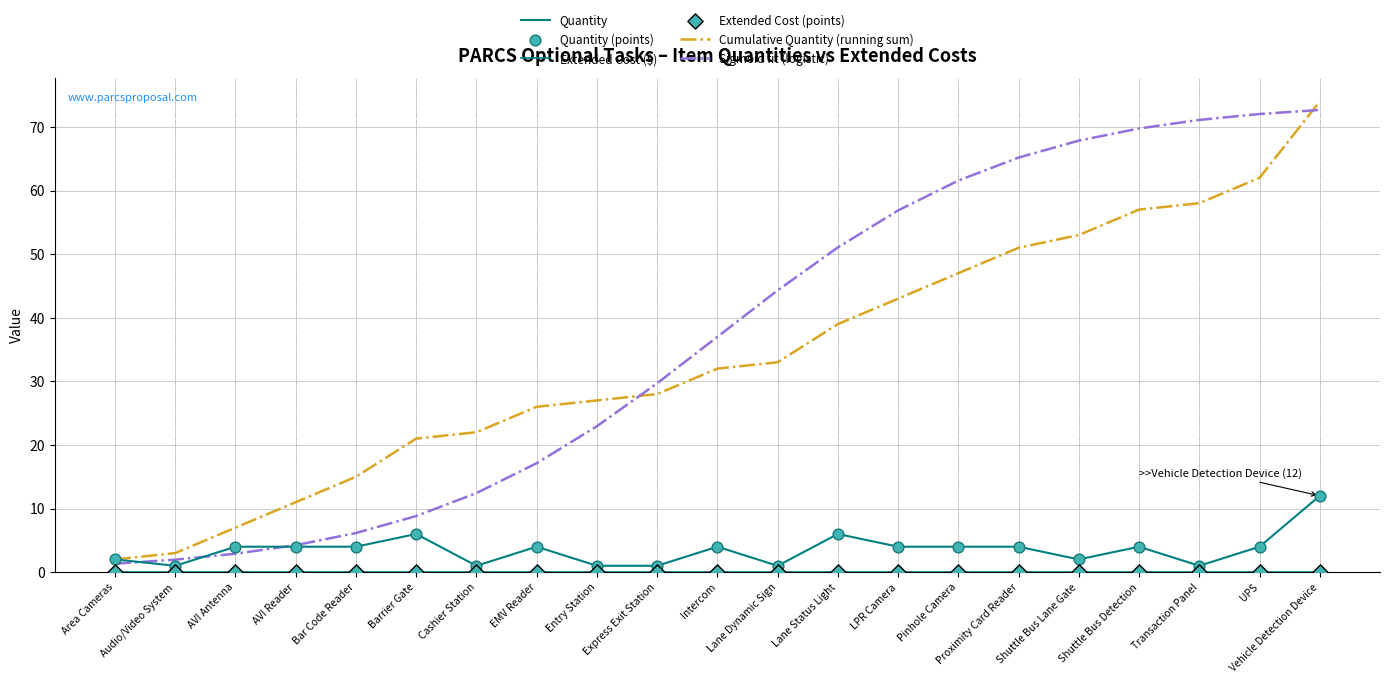

Does the chart have visible grid lines?

Yes